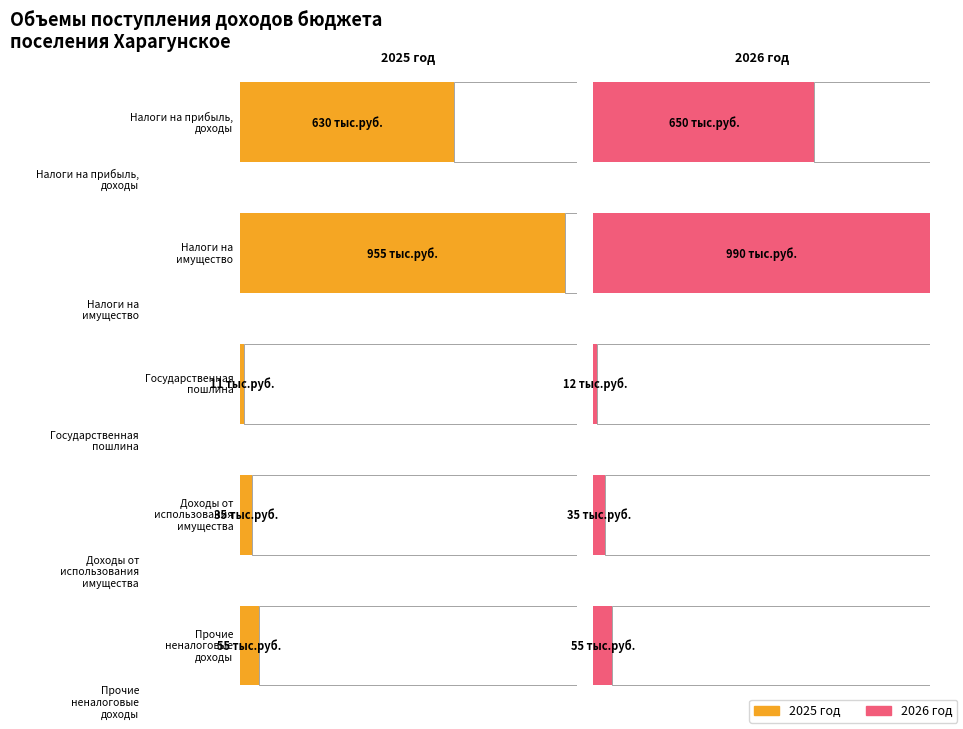

What is the sum of the 2025 год values at Налоги на прибыль,
доходы and Прочие
неналоговые
доходы?

685